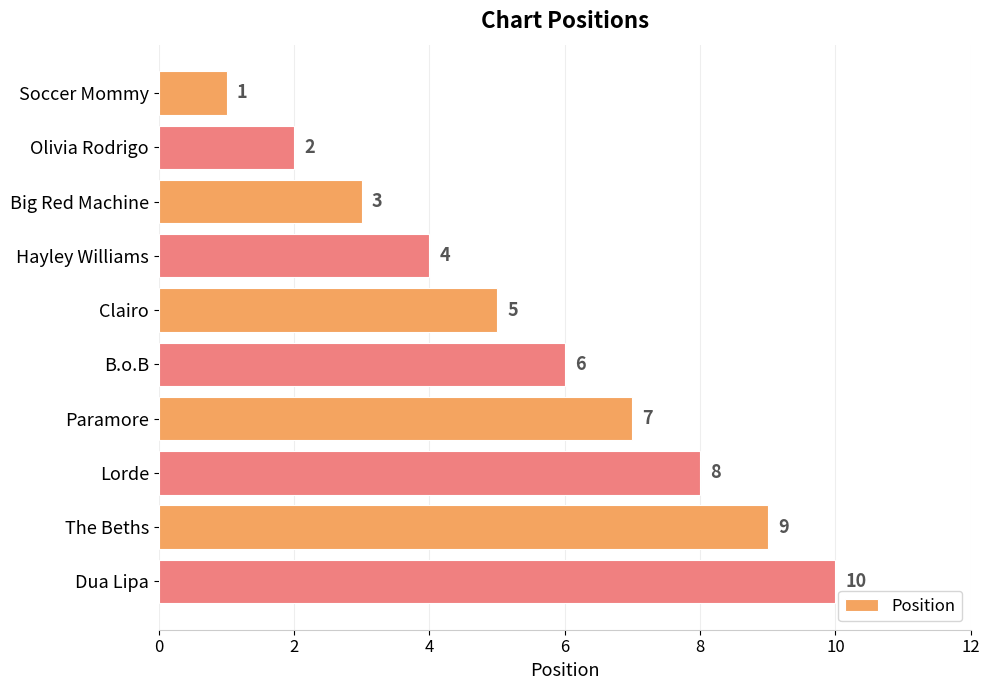

How many distinct data groups are displayed?

1